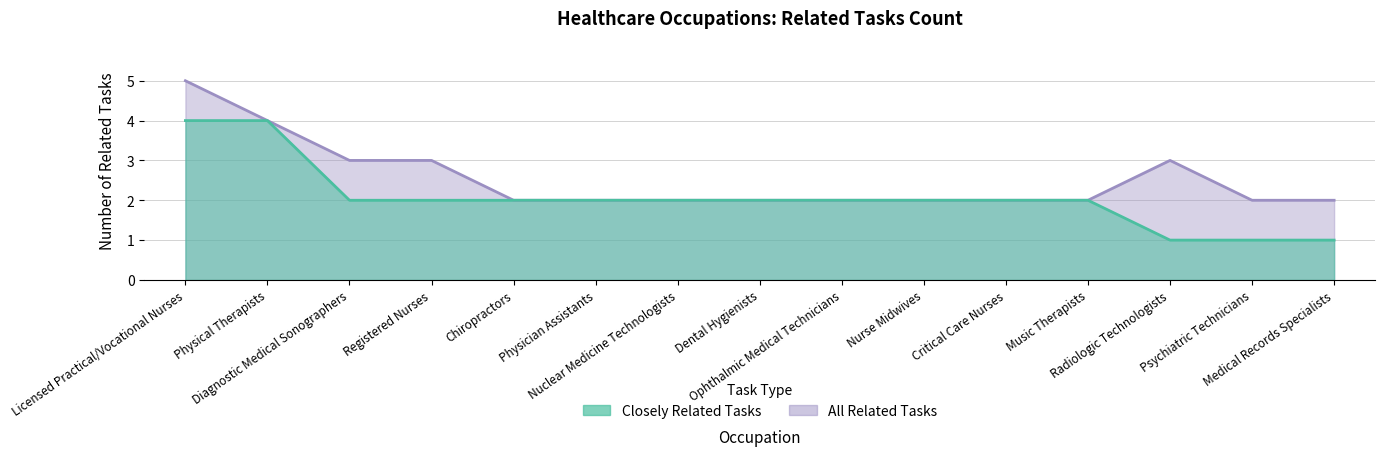

What position from the left is Registered Nurses?

4